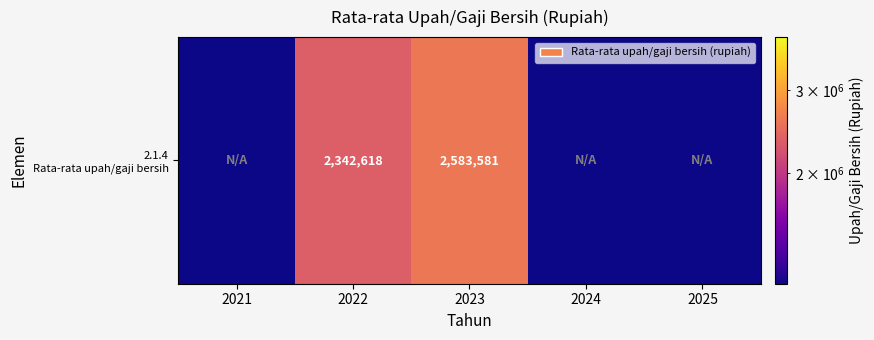

Rank the categories by value from lowest to highest.

2021, 2024, 2025, 2022, 2023